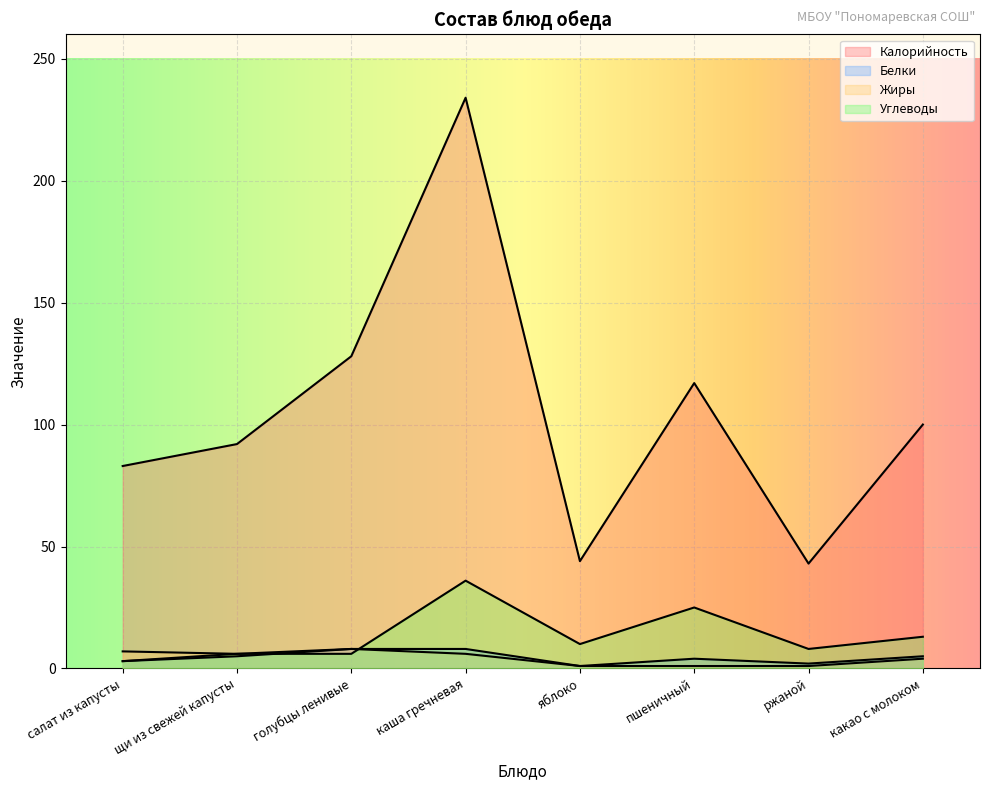

Rank the series at ржаной from highest to lowest value.

Калорийность, Углеводы, Белки, Жиры